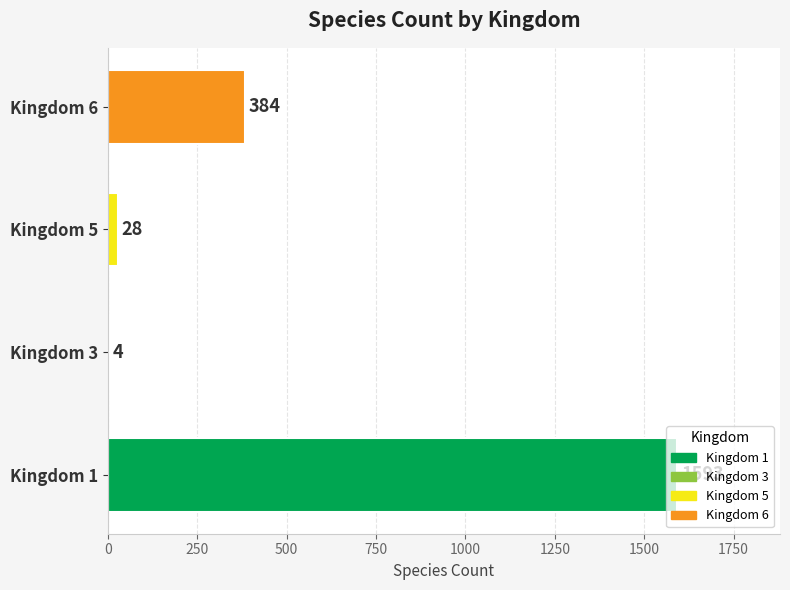

What is the greatest value displayed?

1593